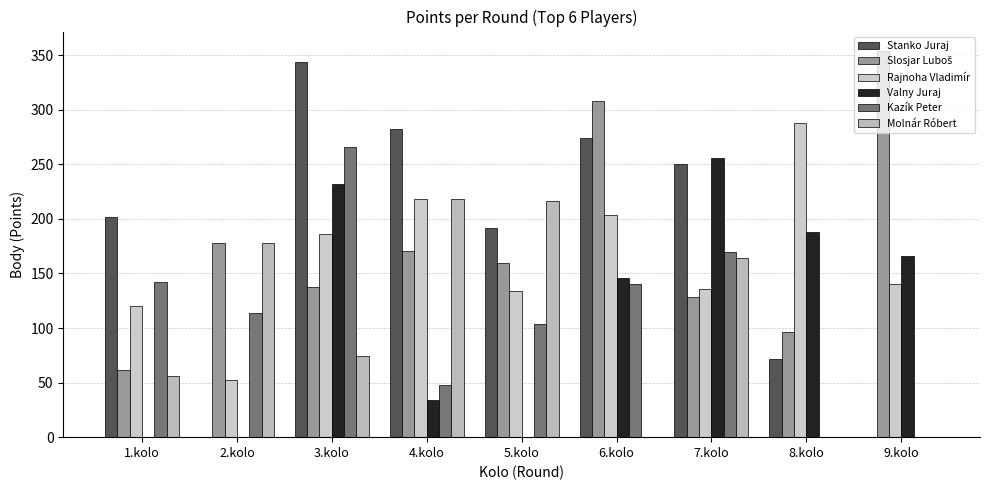

What is the maximum value for Rajnoha Vladimír?

288